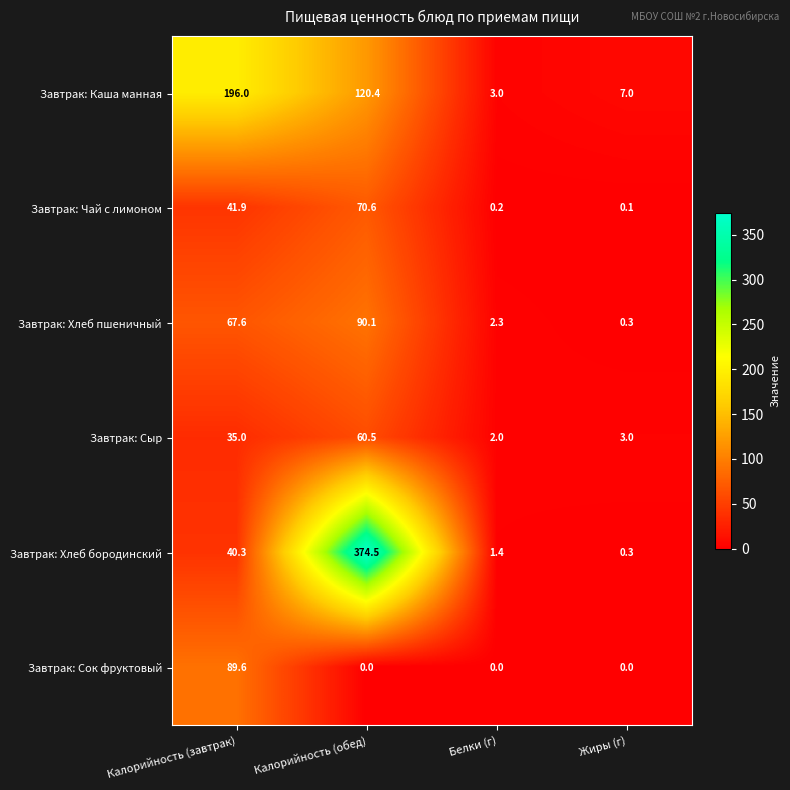

Which series has the widest spread of values?

Завтрак: Хлеб бородинский